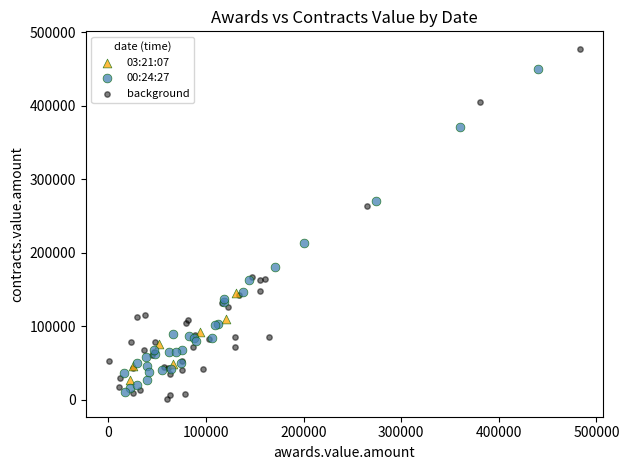

Which series has the largest Y range (max minus min)?

background